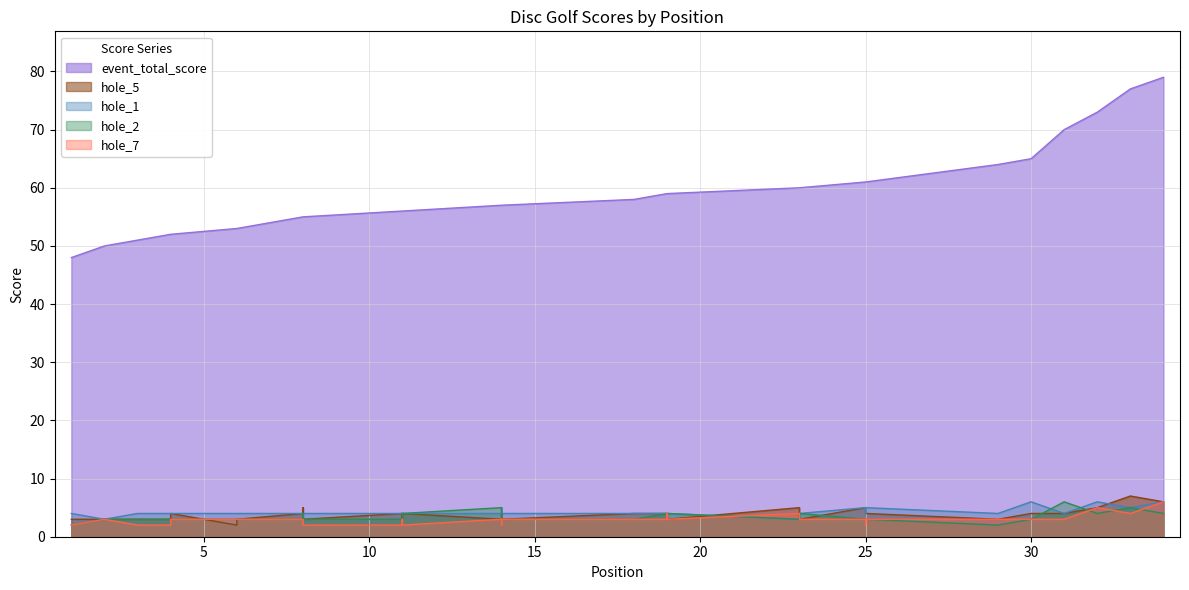

Where is hole_2 nearest to the value 4?

8